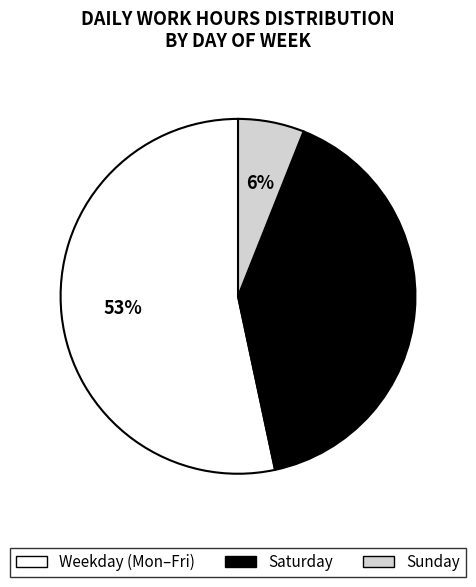

Is there any slice that represents more than half of the pie?

Yes